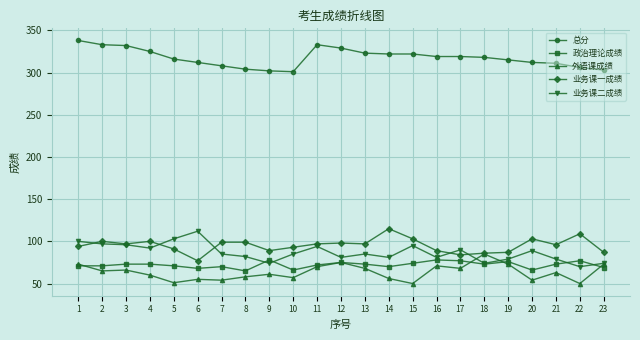

What is the sum of the 总分 values at 9 and 8?

606